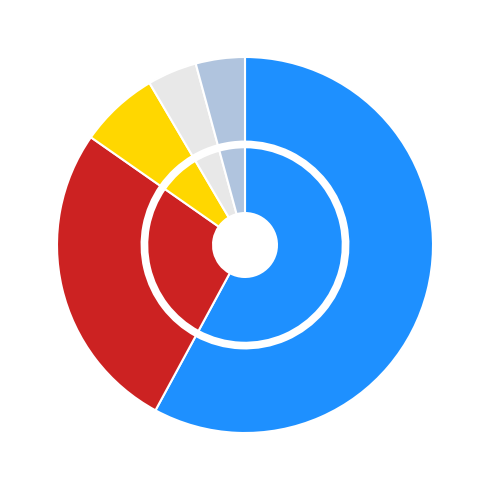

Approximately how many times larger is the value at 15-Fri compared to 30-Wed?

0.8